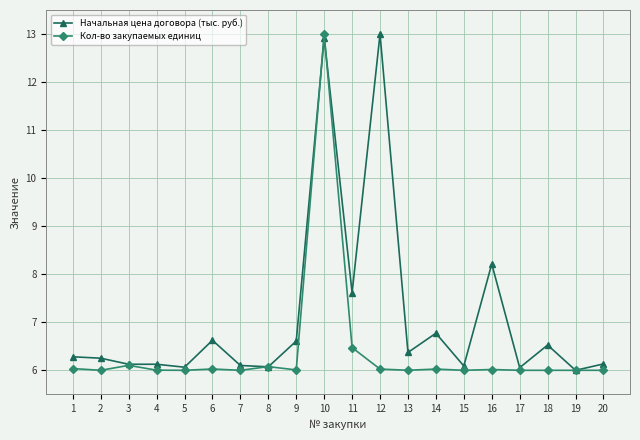

What is the lowest value of the Кол-во закупаемых единиц series?

6.0